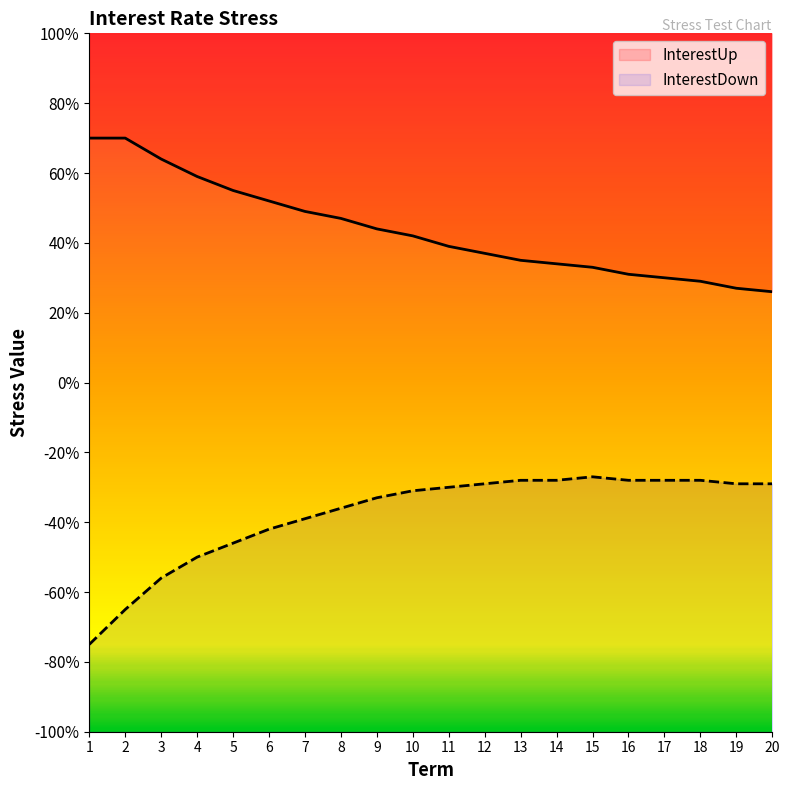

List the series in order of their peak value, lowest first.

InterestDown, InterestUp